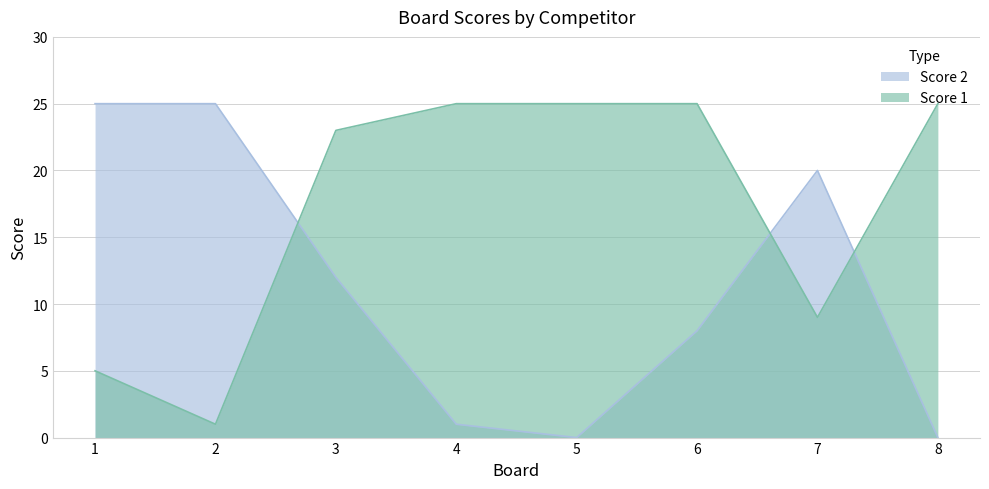

Which series has the largest total across all categories?

Score 1